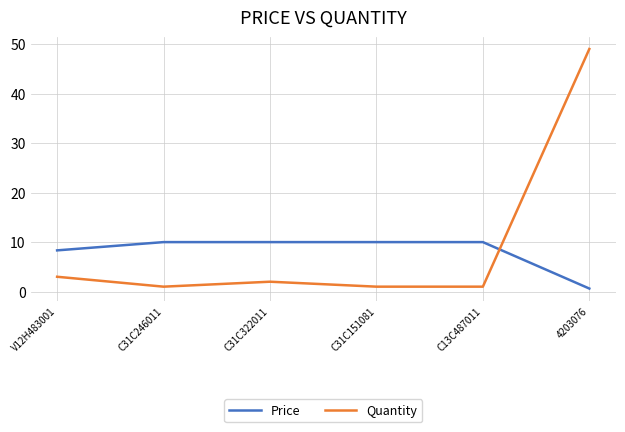

What is the highest value of the Price series?

10.0